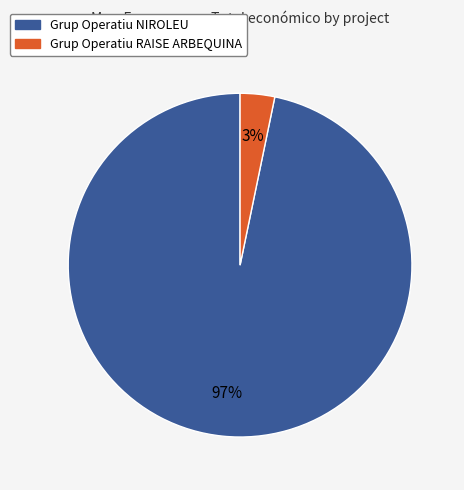

Combined, do Grup Operatiu NIROLEU and Grup Operatiu RAISE ARBEQUINA account for over 50%?

Yes